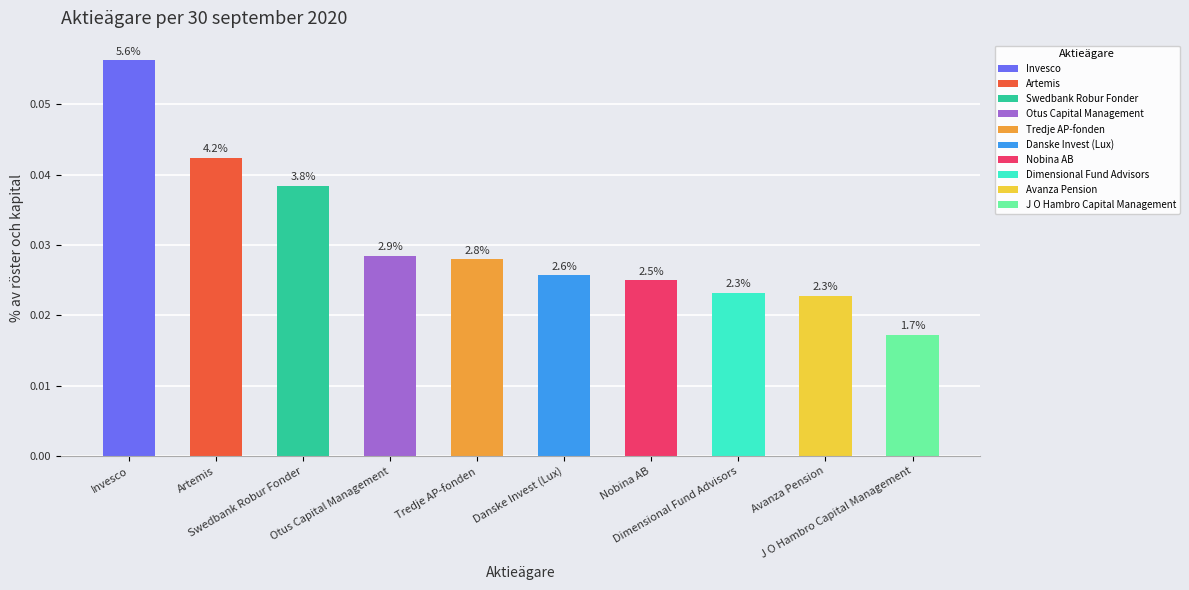

True or false: the data shows 0.0 at Invesco.

False